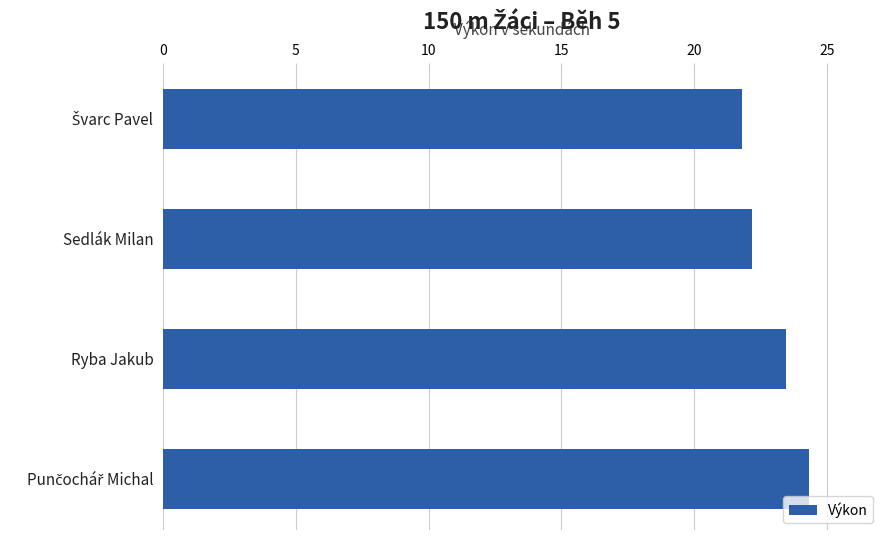

Read the value at Sedlák Milan.

22.2